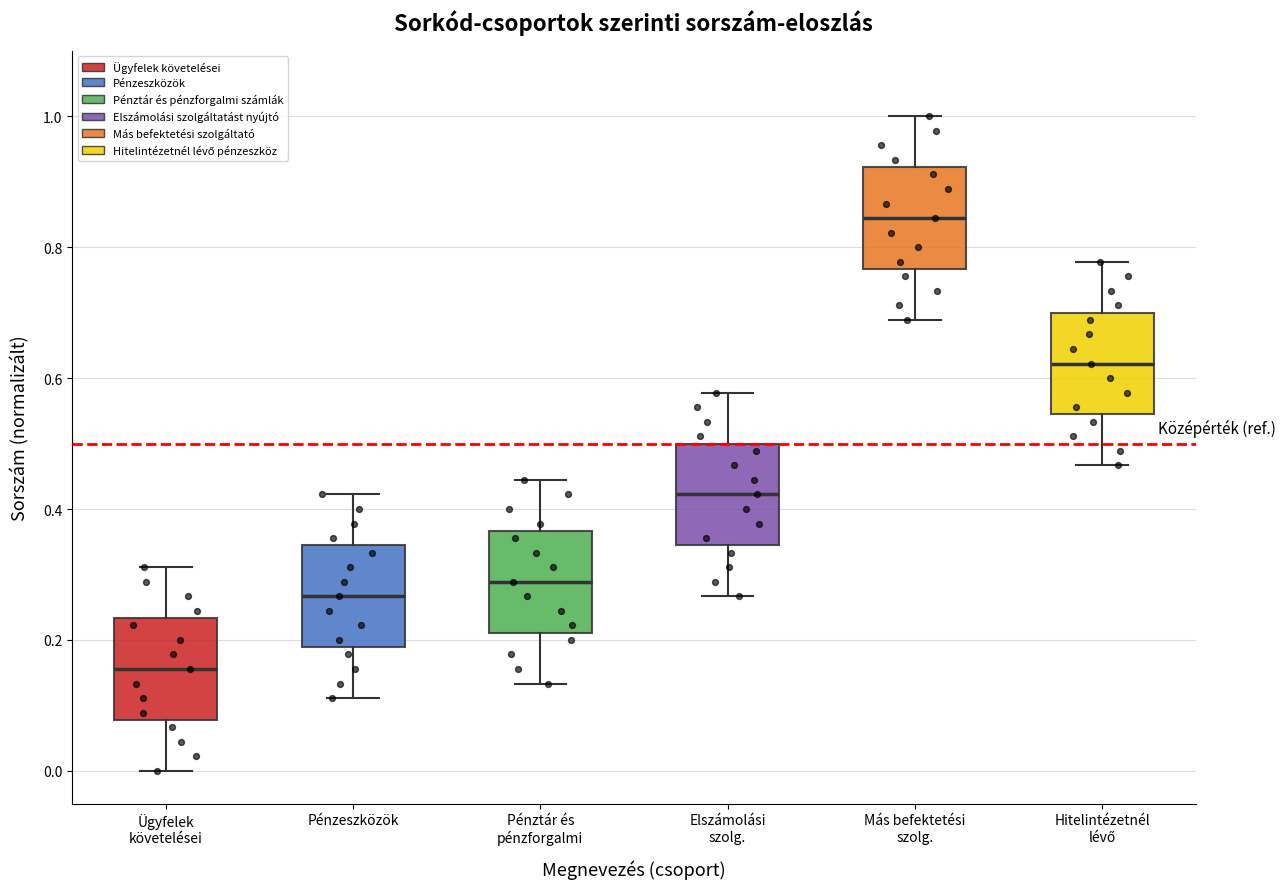

Reading left to right, read every box against the y-axis: the position of its median line, the range the box covers, and the ends of its whiskers. The values are not printed on the chart, so give them approximately, as read against the axis.

Ügyfelek követelései: median 0.16, box 0.08 to 0.24, whiskers 0.00 to 0.32
Pénzeszközök: median 0.26, box 0.18 to 0.34, whiskers 0.12 to 0.42
Pénztár és pénzforgalmi: median 0.28, box 0.22 to 0.36, whiskers 0.14 to 0.44
Elszámolási szolg.: median 0.42, box 0.34 to 0.50, whiskers 0.26 to 0.58
Más befektetési szolg.: median 0.84, box 0.76 to 0.92, whiskers 0.68 to 1.00
Hitelintézetnél lévő: median 0.62, box 0.54 to 0.70, whiskers 0.46 to 0.78